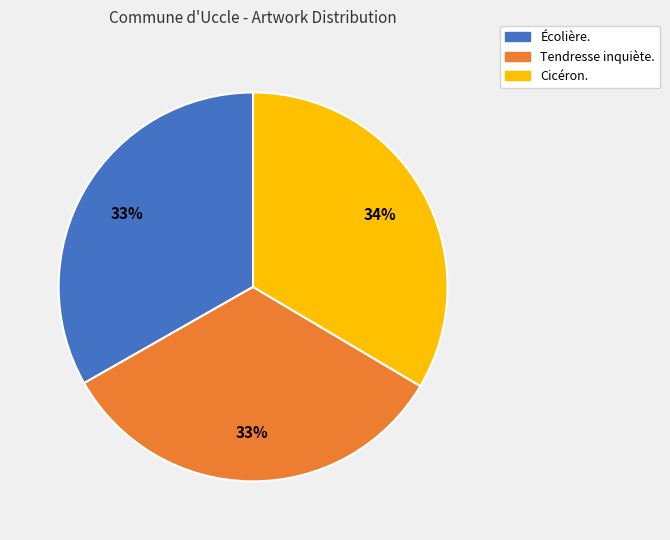

To the nearest percent, what is the average slice percentage?

33%